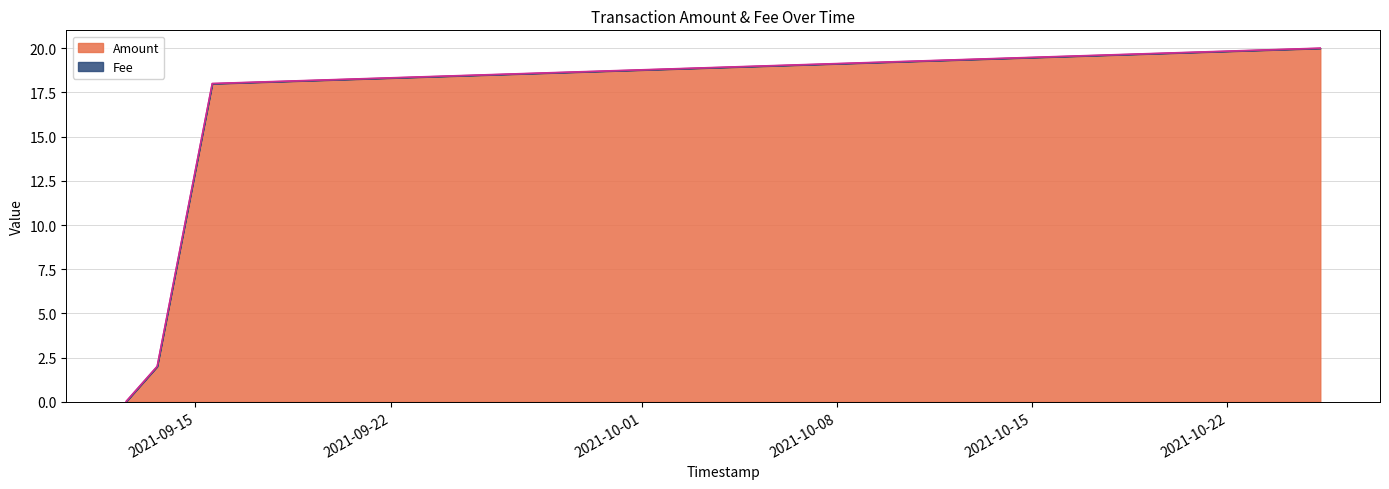

Reading right to left, extract all data points from this chart.

2021-10-25 07:56:21=20.0	2021-09-15 14:27:37=18.0	2021-09-13 15:05:30=2.0	2021-09-12 12:24:46=0.0